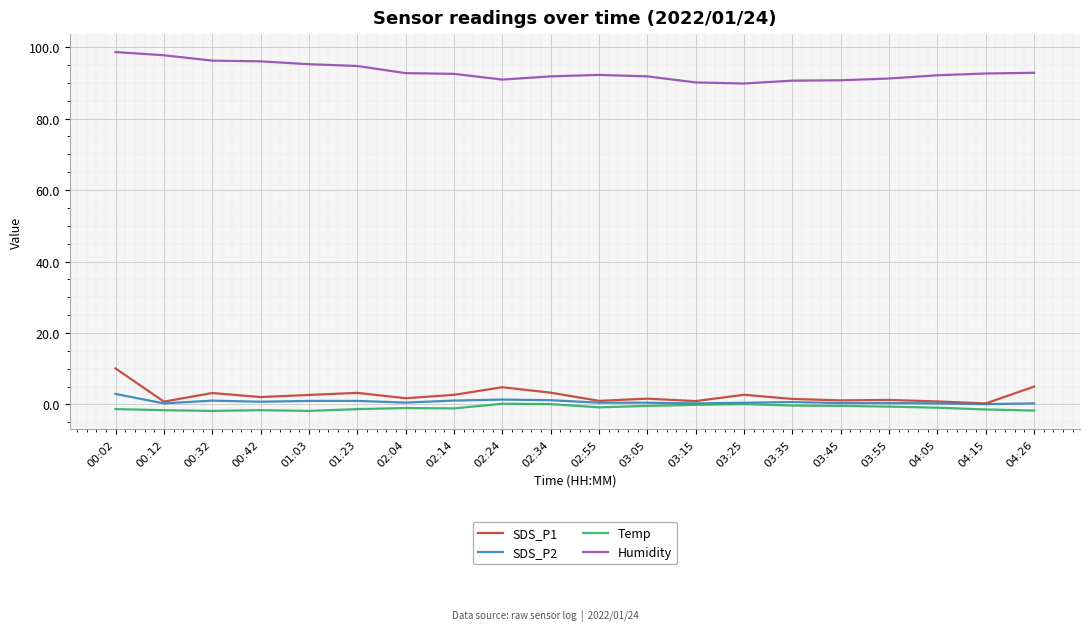

Is the value of Humidity at 02:04 greater than the value of SDS_P1 at 02:24?

Yes